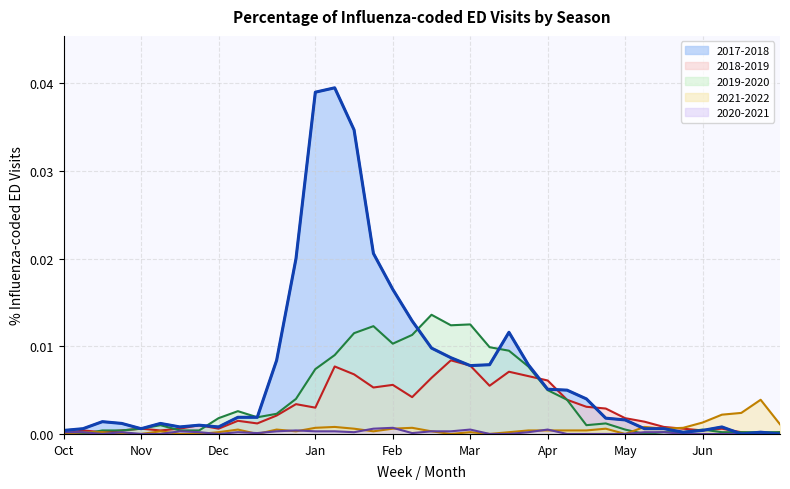

Rank the series by their maximum value, from highest to lowest.

2017-2018, 2019-2020, 2018-2019, 2021-2022, 2020-2021